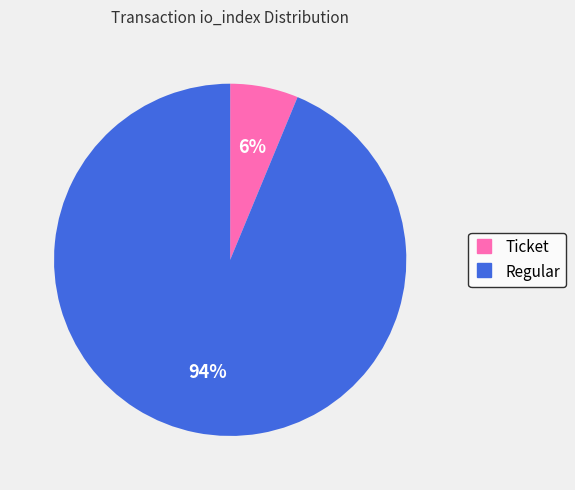

How many slices are in this pie chart?

2